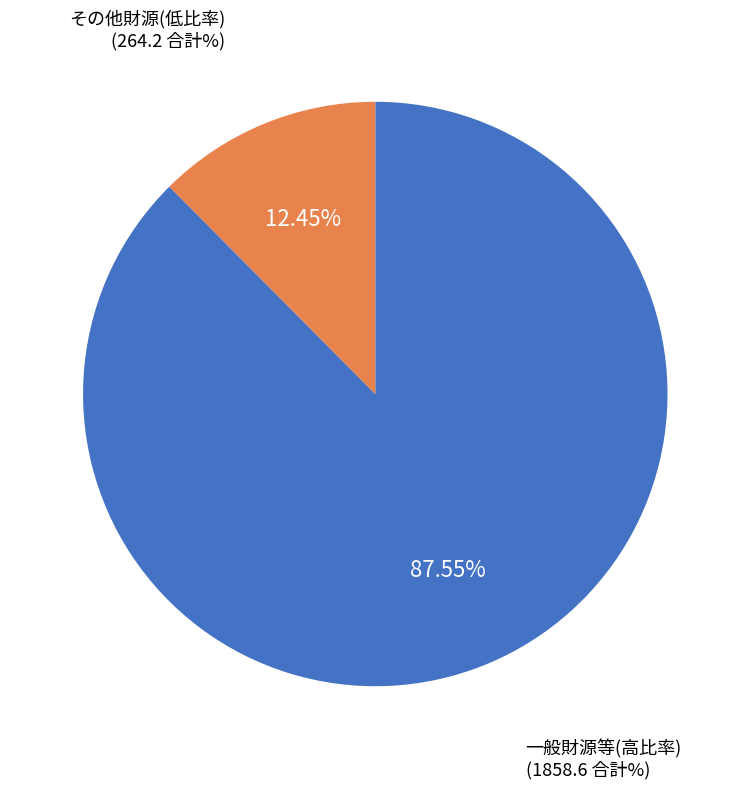

Is there a majority slice in this chart?

Yes